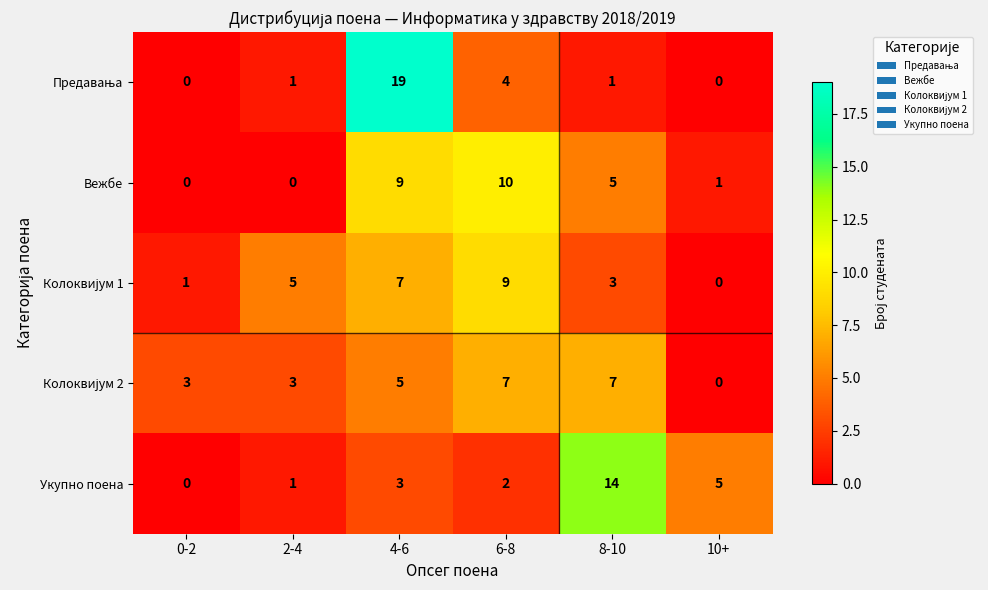

What is the total value across all series at 10+?

6